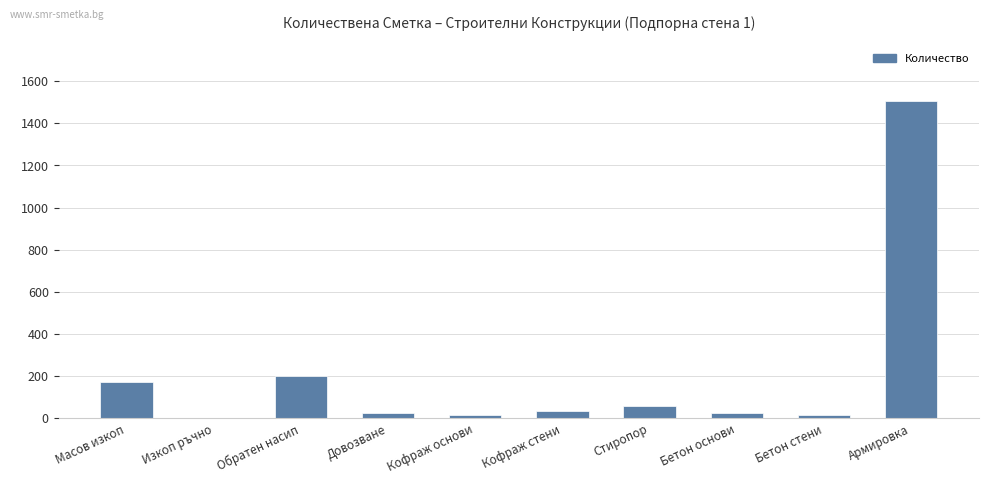

At which label is the value closest to 753?

Обратен насип